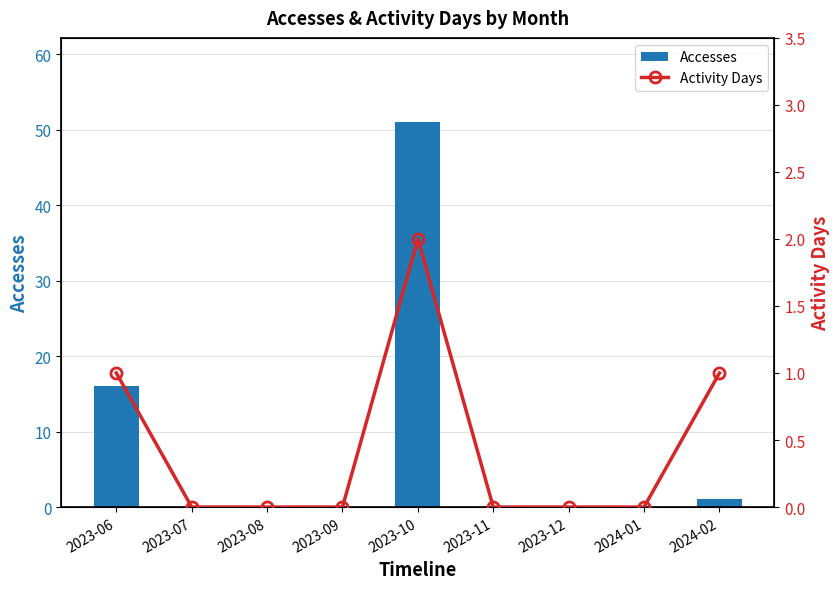

What is the label of the 3rd bar from the left?

2023-08